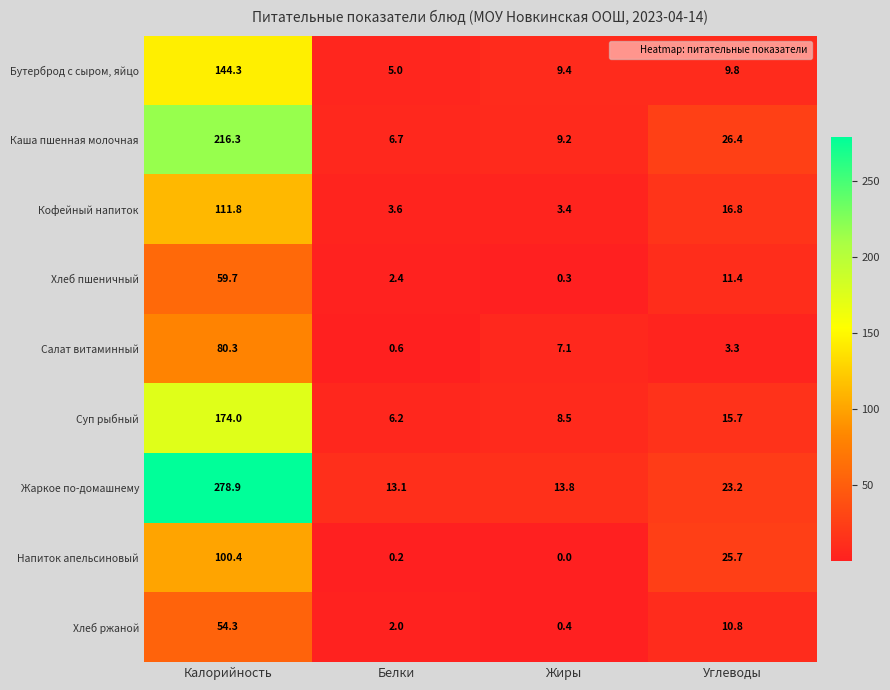

At how many categories does at least one series exceed 250?

1